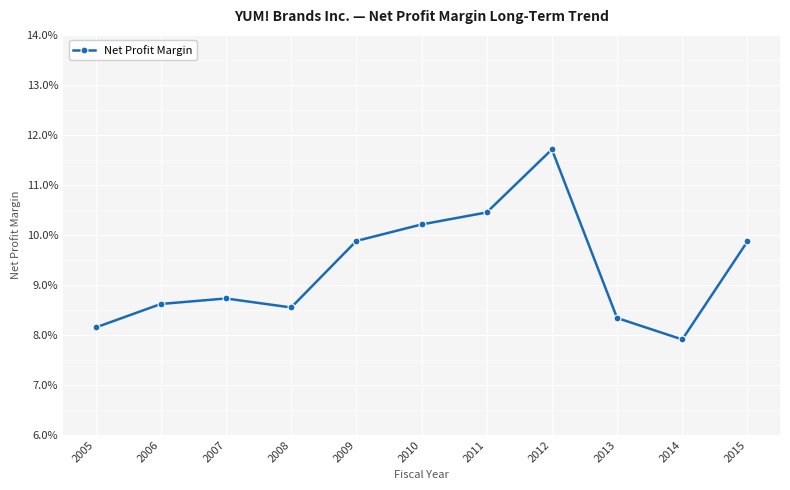

Does the chart have visible grid lines?

Yes